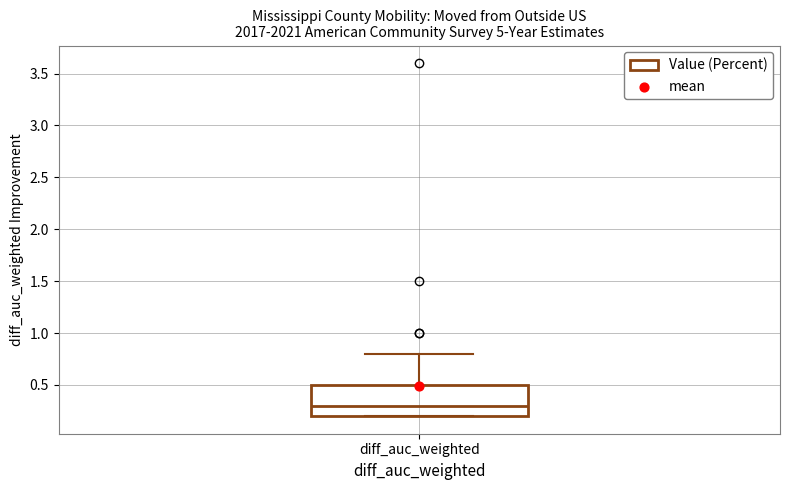

Transcribe this box plot: give where the median line is, the range the box spans, and where the two whiskers end, as read against the y-axis. The values are not printed on the chart, so give them approximately, as read against the axis.

median 0.3, box 0.2 to 0.5, whiskers 0.2 to 0.8